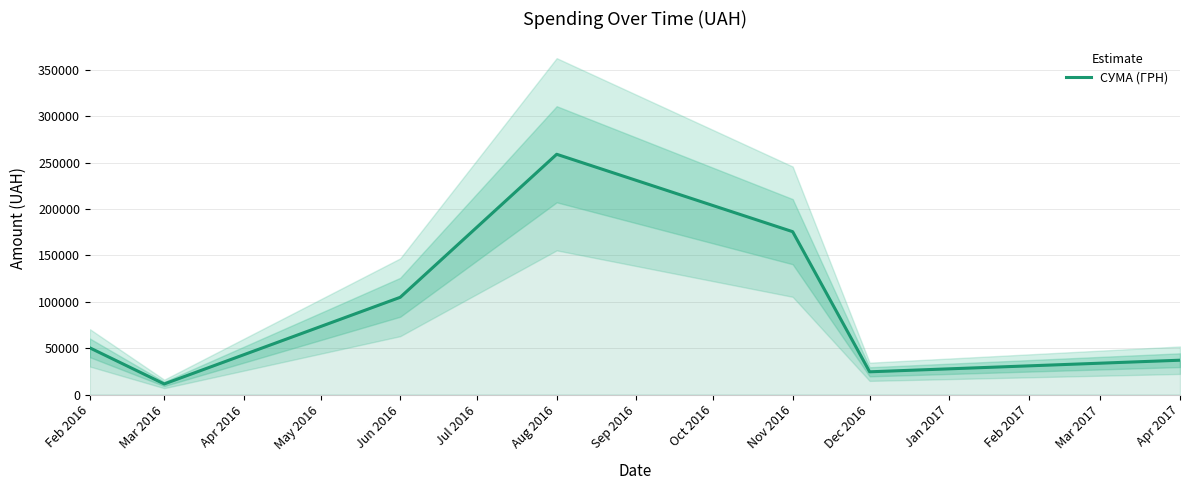

The value of СУМА (ГРН) at Apr 2017 is 36990.0. True or false?

True